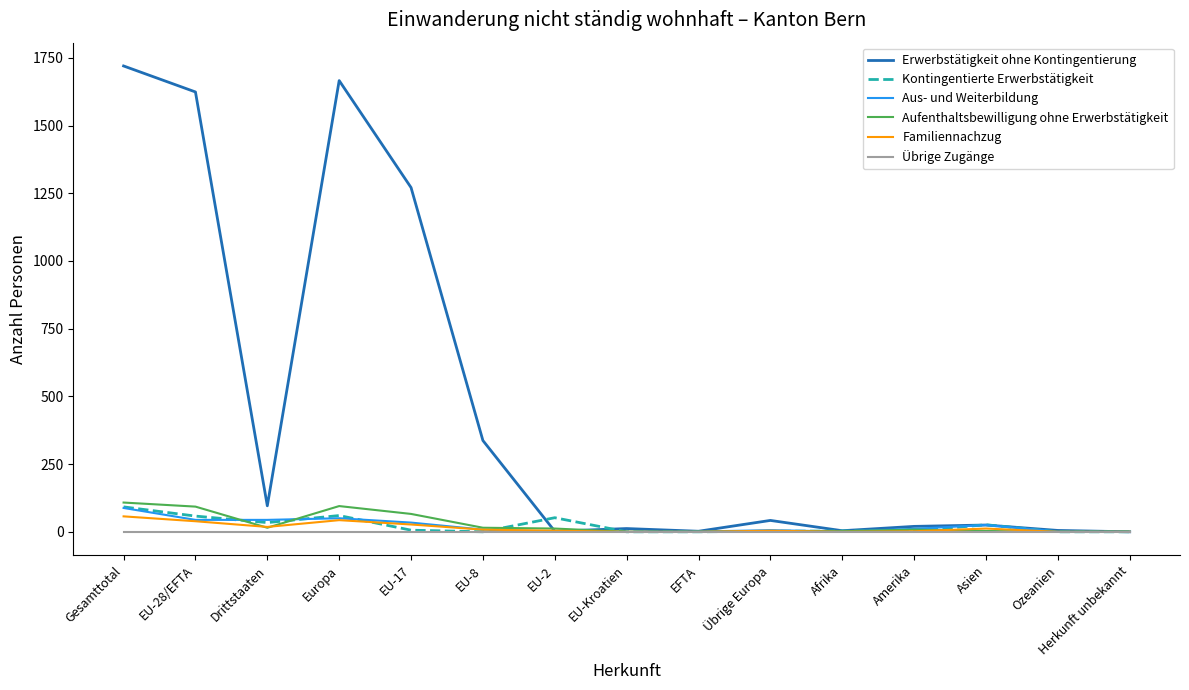

The Aus- und Weiterbildung series shows 44 at EU-28/EFTA. True or false?

True